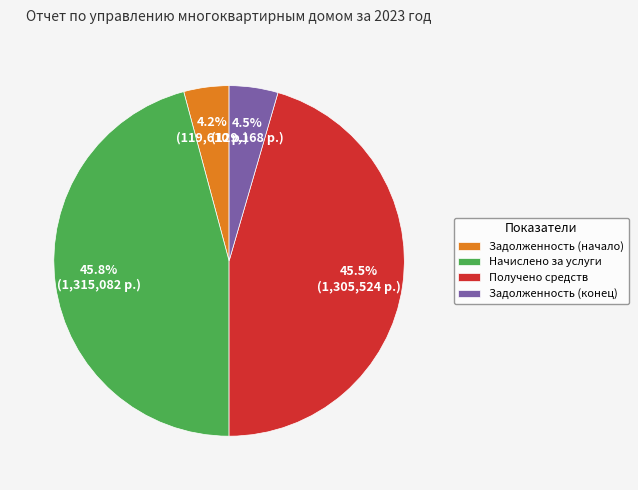

Is there any slice that represents more than half of the pie?

No